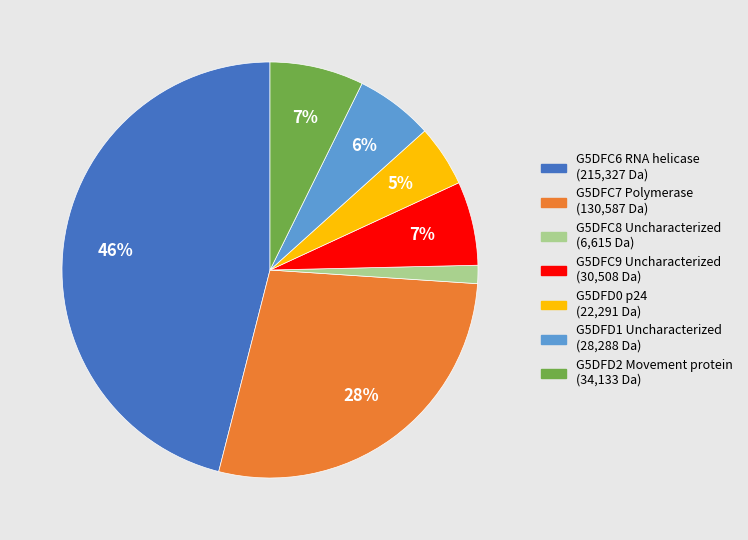

Which has a higher value, G5DFC6 RNA helicase or G5DFC7 Polymerase?

G5DFC6 RNA helicase